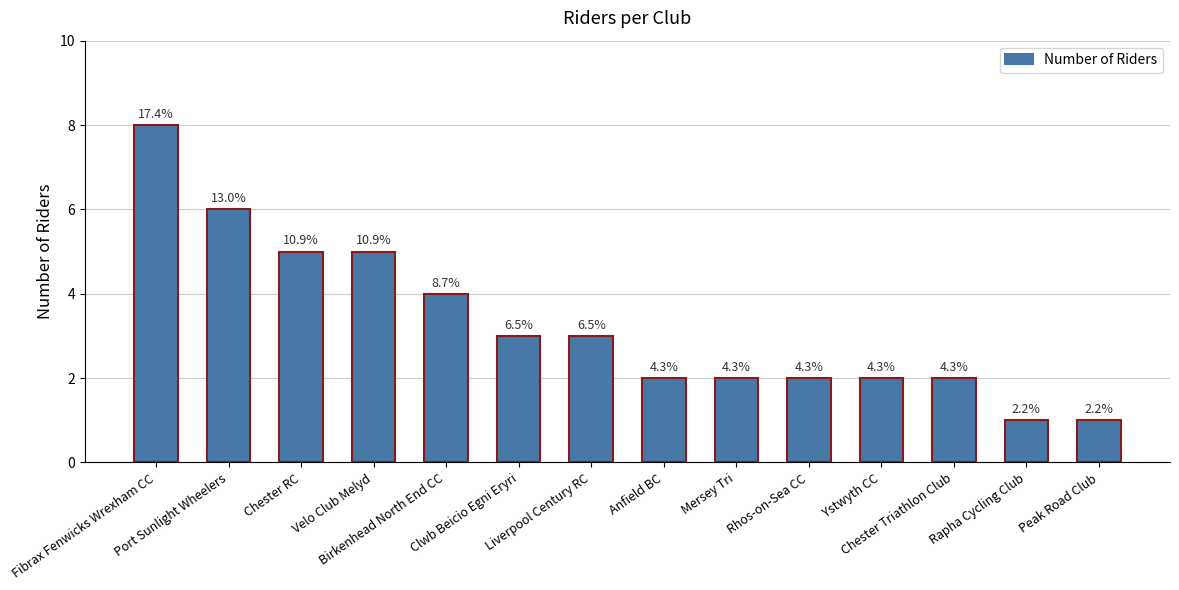

What is the difference between the values at Rhos-on-Sea CC and Rapha Cycling Club?

1